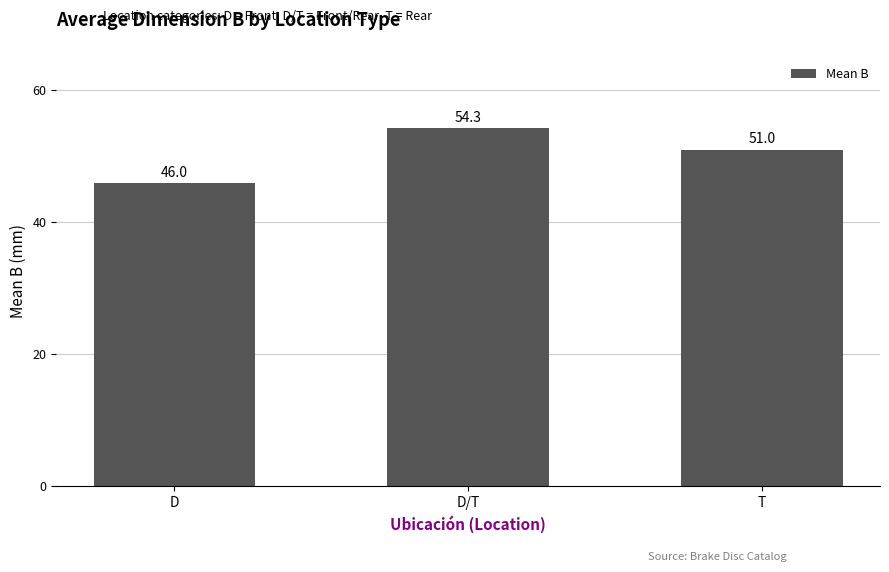

List the labels in order of value, largest first.

D/T, T, D